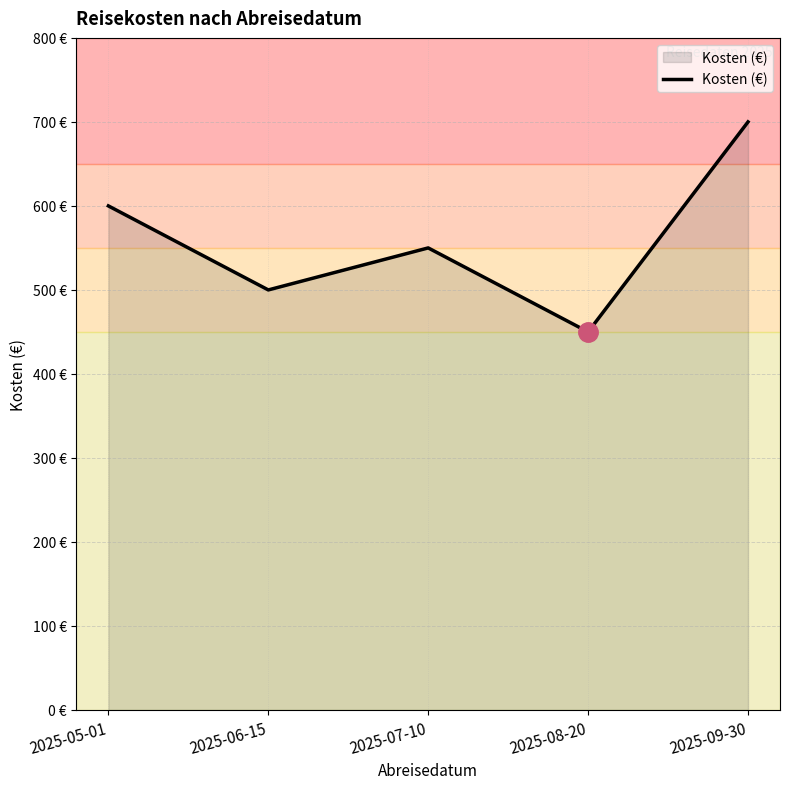

List the labels in order of value, largest first.

2025-09-30, 2025-05-01, 2025-07-10, 2025-06-15, 2025-08-20